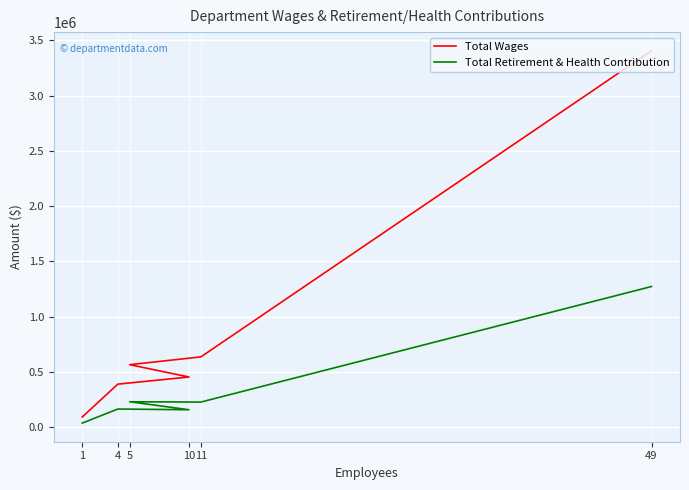

What is the total value across all series at 1?

129535